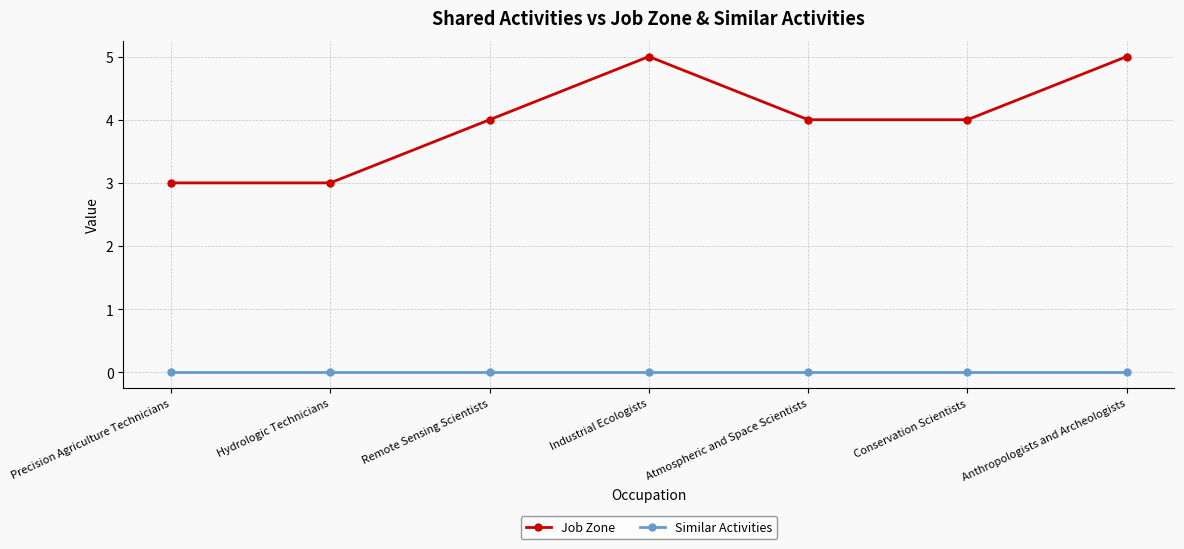

The Job Zone series shows 3 at Hydrologic Technicians. True or false?

True